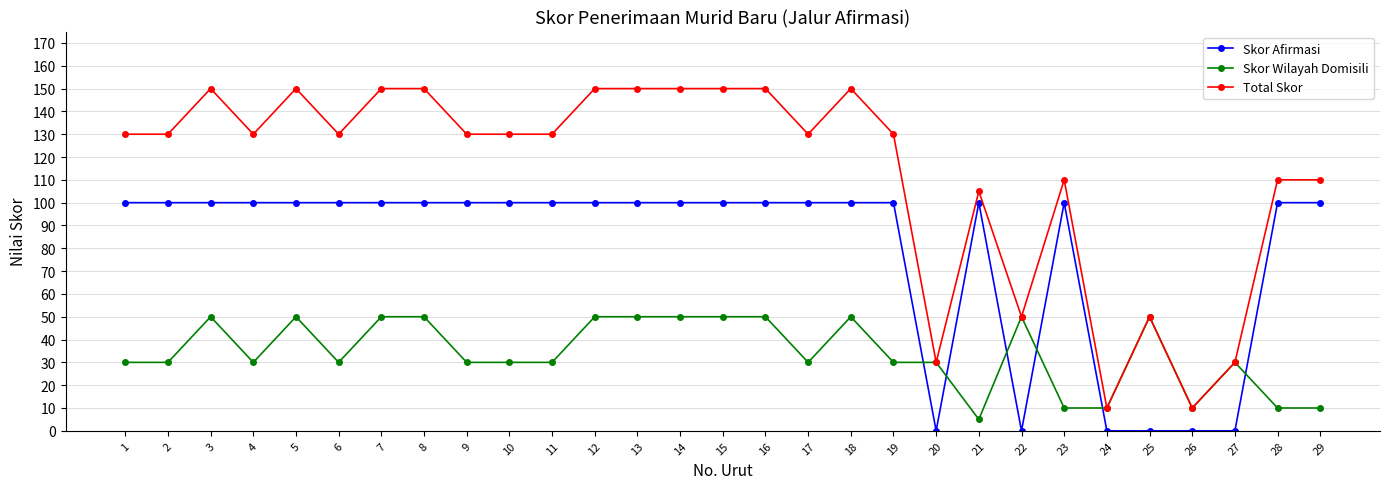

Rank the series at 13 from highest to lowest value.

Total Skor, Skor Afirmasi, Skor Wilayah Domisili